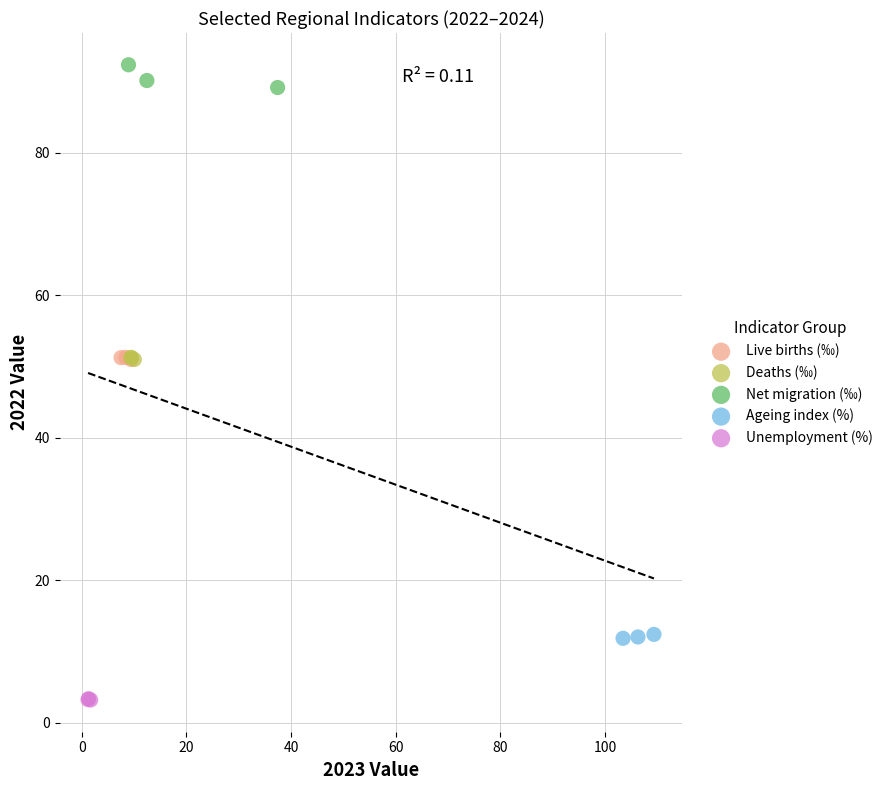

Which series reaches the maximum Y coordinate?

Net migration (‰)